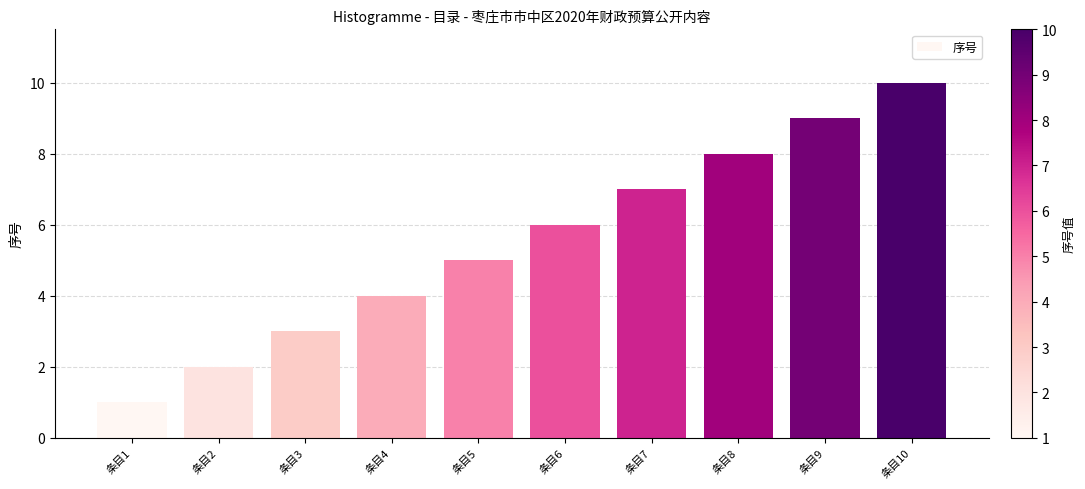

What is the value of the 7th bar from the left?

7